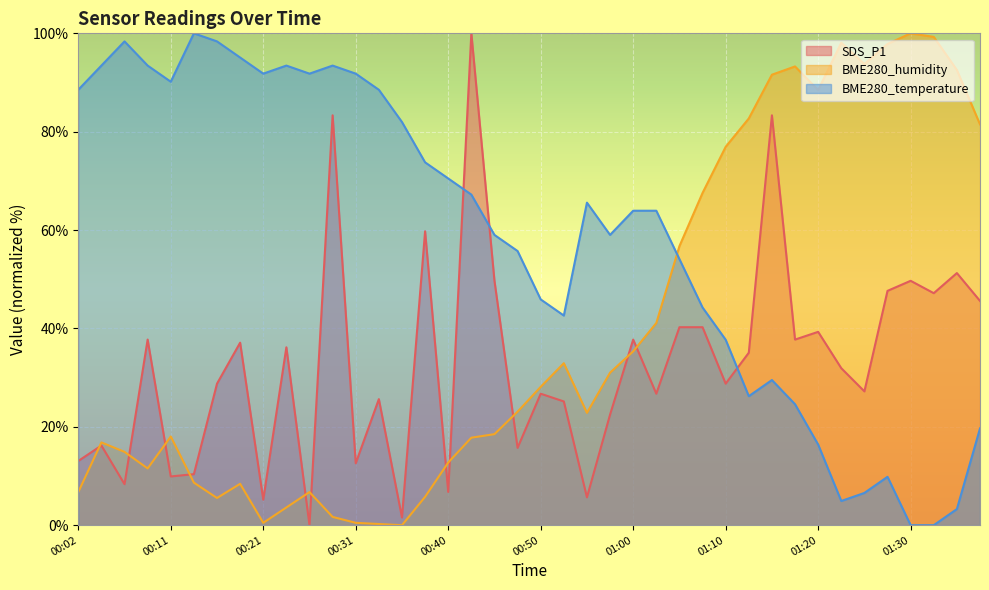

What is the label of the 9th point from the left?

00:21